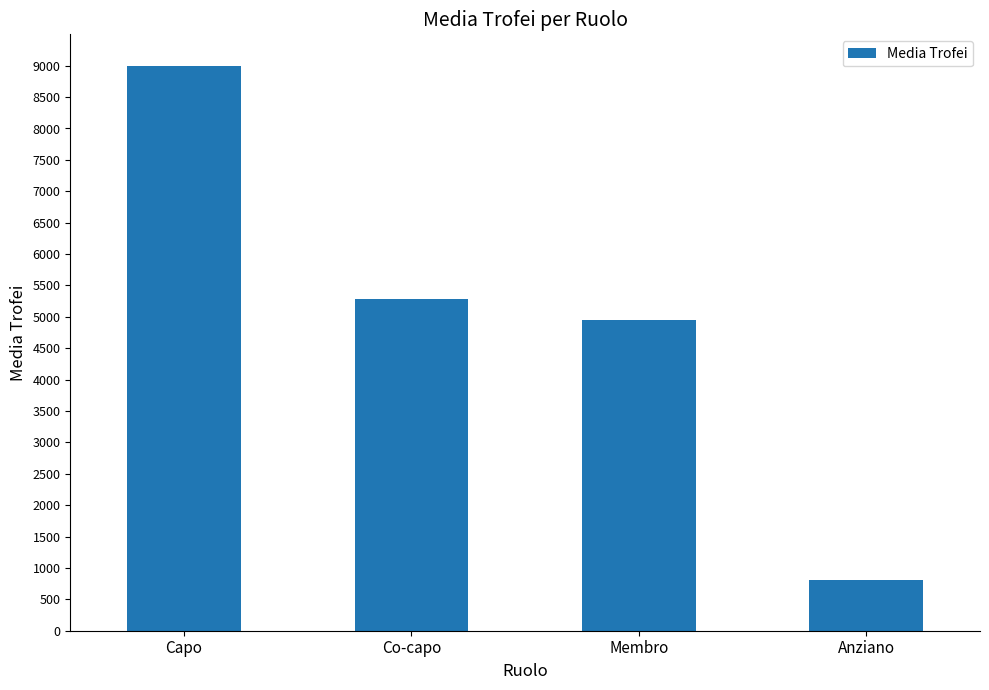

What is the label of the 2nd bar from the left?

Co-capo